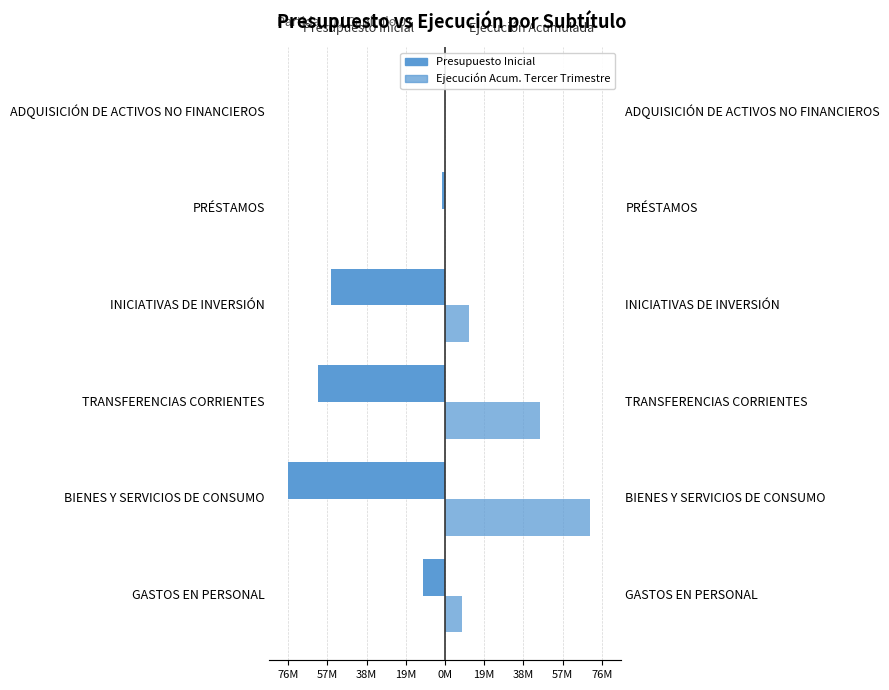

Are the bars grouped side by side (vs. stacked)?

Yes